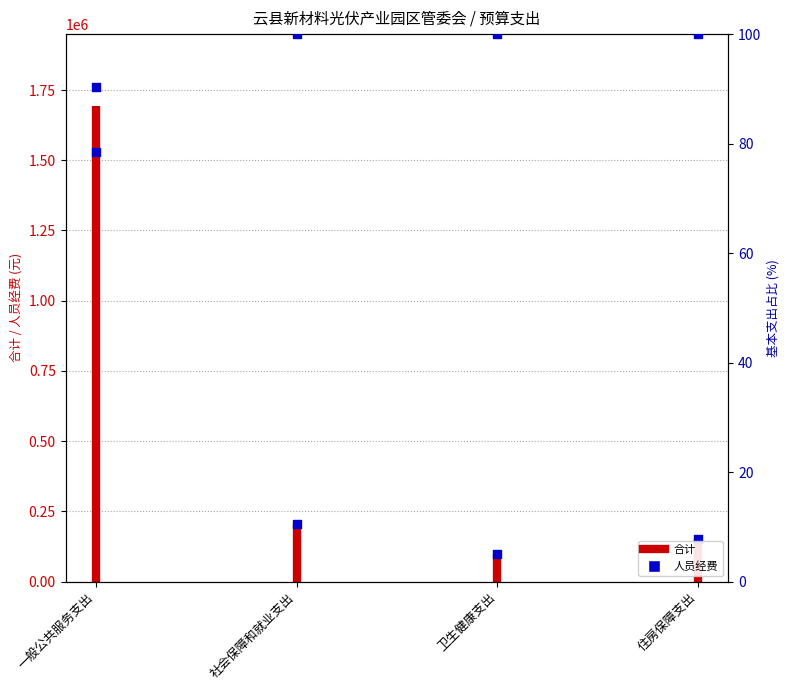

Which series has the widest spread of Y values?

合计